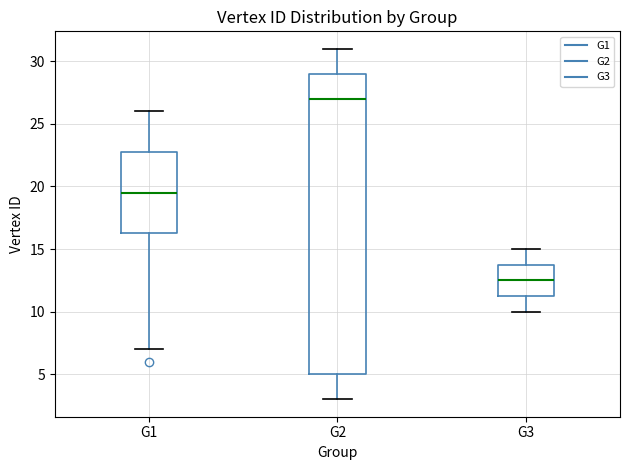

Reading left to right, read every box against the y-axis: the position of its median line, the range the box covers, and the ends of its whiskers. The values are not printed on the chart, so give them approximately, as read against the axis.

G1: median 19.5, box 16.5 to 23.0, whiskers 7.0 to 26.0
G2: median 27.0, box 5.0 to 29.0, whiskers 3.0 to 31.0
G3: median 12.5, box 11.5 to 14.0, whiskers 10.0 to 15.0